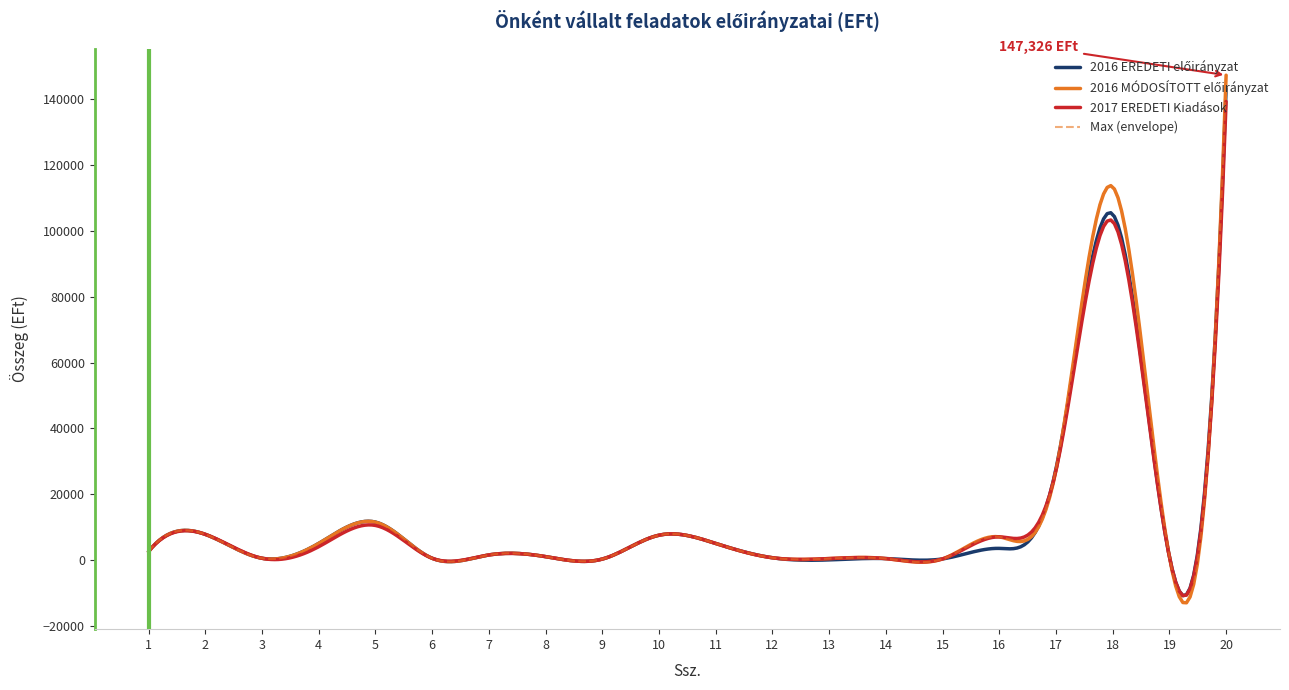

What is the minimum value for Max (envelope)?

-12896.4